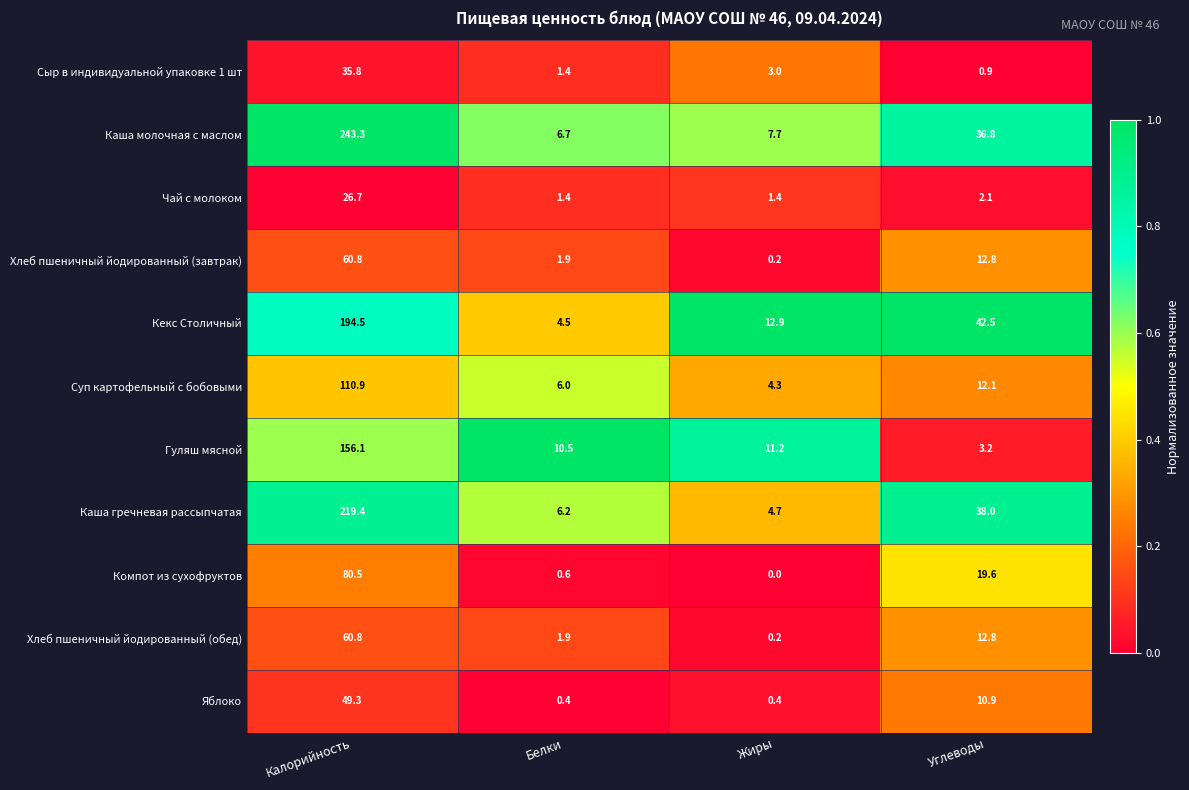

Is it true that Хлеб пшеничный йодированный (обед) equals 0.2 at Жиры?

True